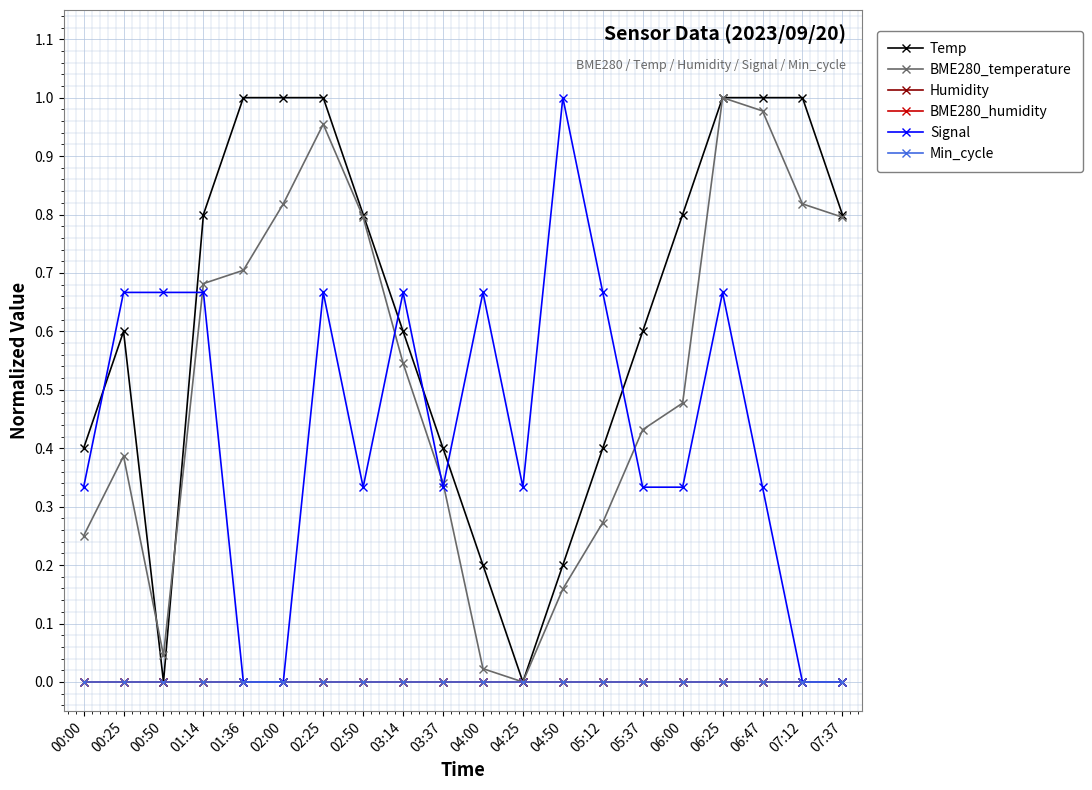

The value of BME280_temperature at 02:00 is 0.4. True or false?

False